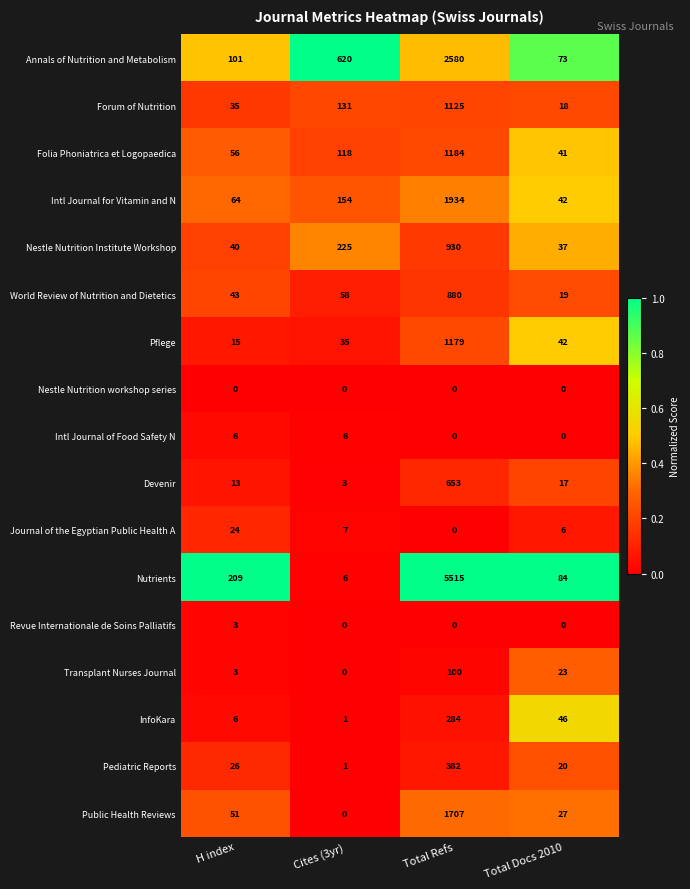

What is the approximate value of Nestle Nutrition Institute Workshop at H index?

40